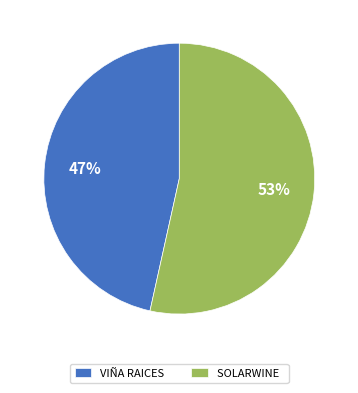

Is the sum of SOLARWINE and VIÑA RAICES greater than half?

Yes